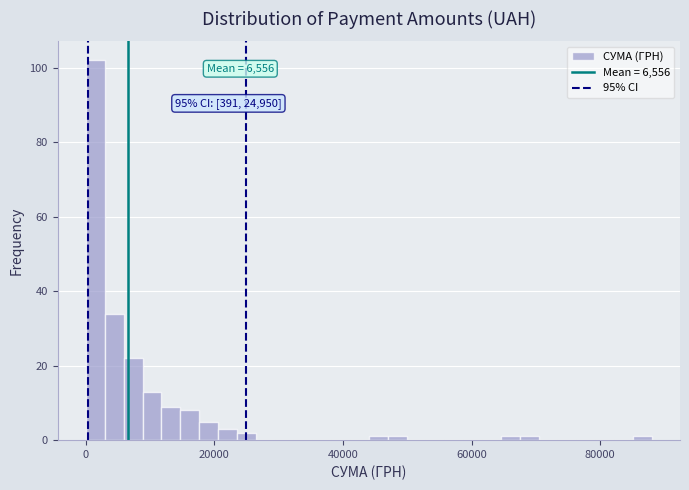

Read against the x-axis, roughly where is the centre of the tallest bar?

2000